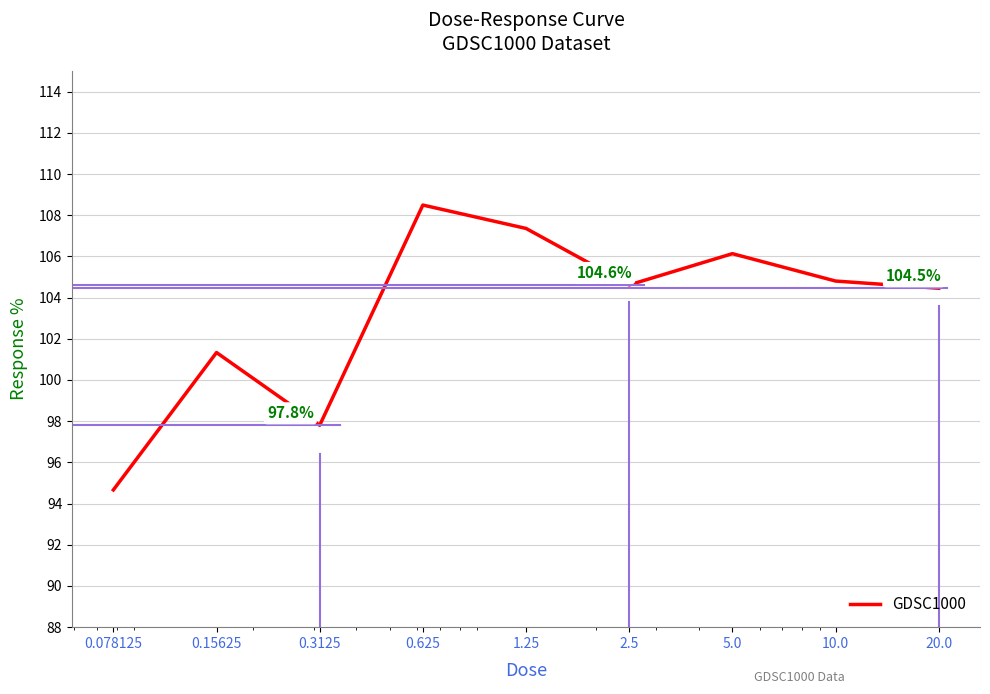

What is the smallest value displayed?

94.7